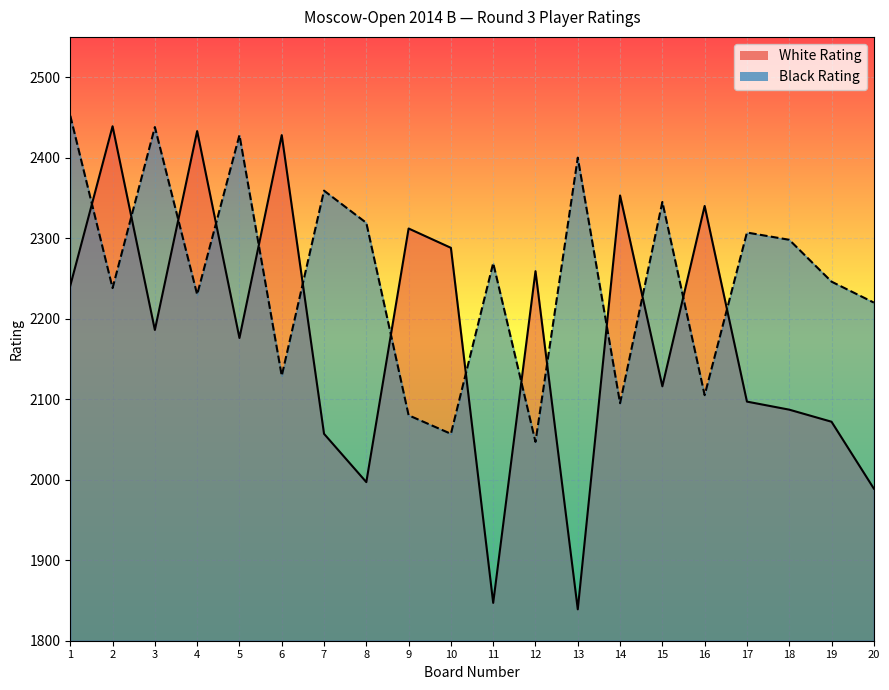

True or false: White Rating and Black Rating cross at least once.

True